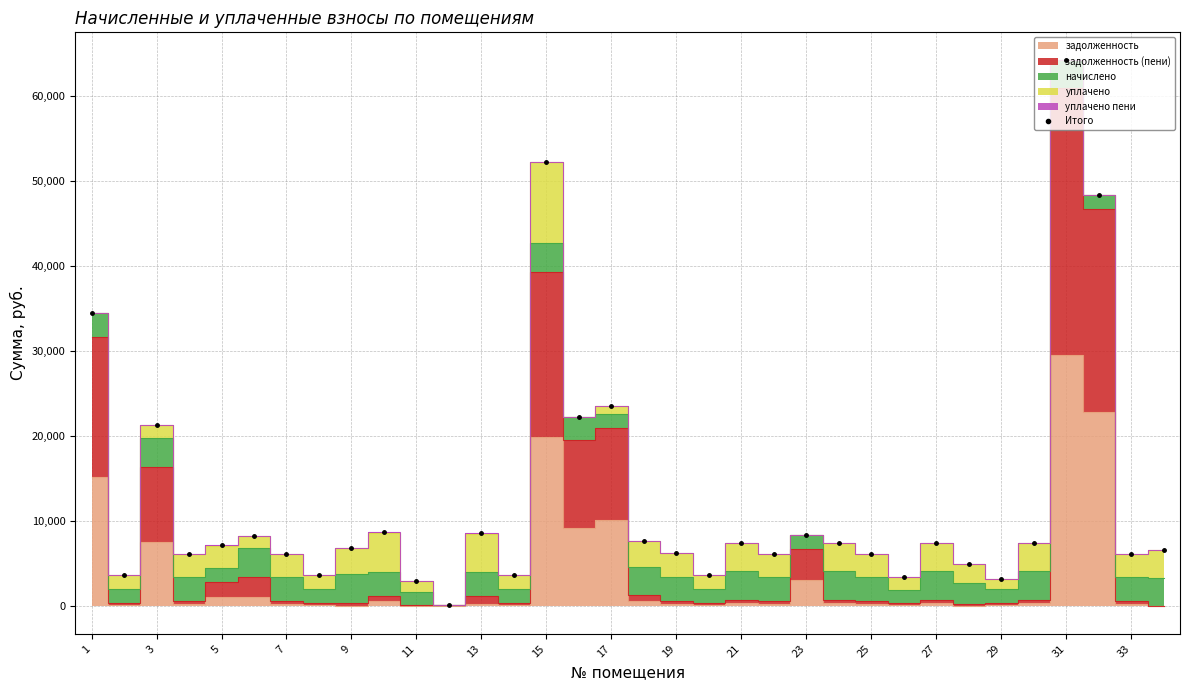

True or false: Итого has more than 1 points higher than both neighbors.

True